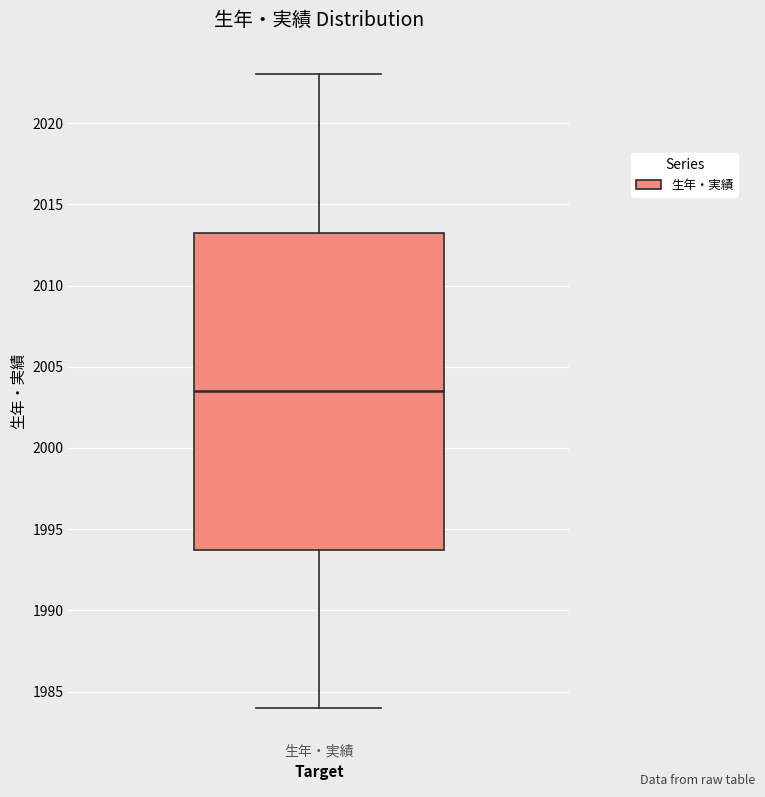

Where does the lower whisker of the box for 生年・実績 end on the y-axis? The values are not printed on the chart, so give them approximately, as read against the axis.

1984.0